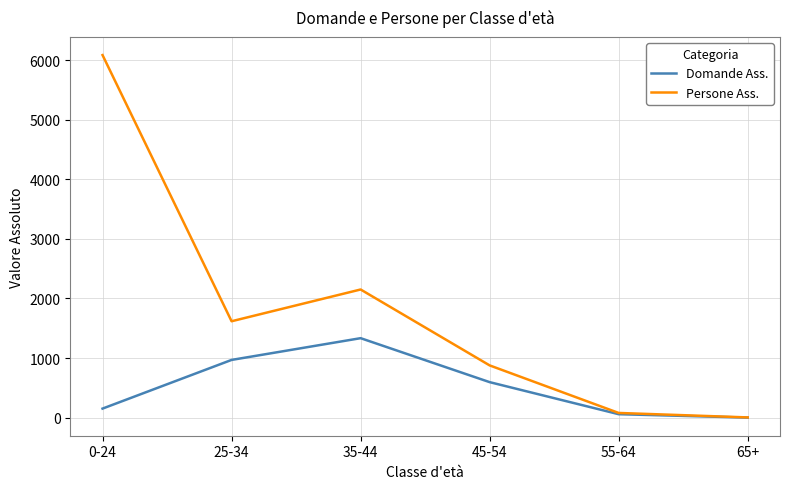

Which series has the widest spread of values?

Persone Ass.